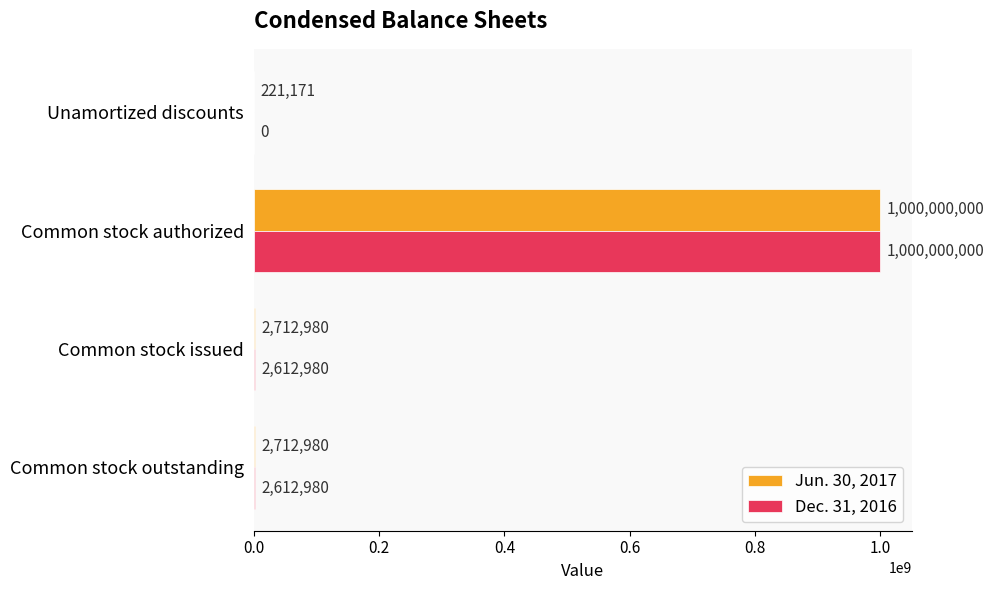

The Jun. 30, 2017 series shows 2712980 at Common stock outstanding. True or false?

True